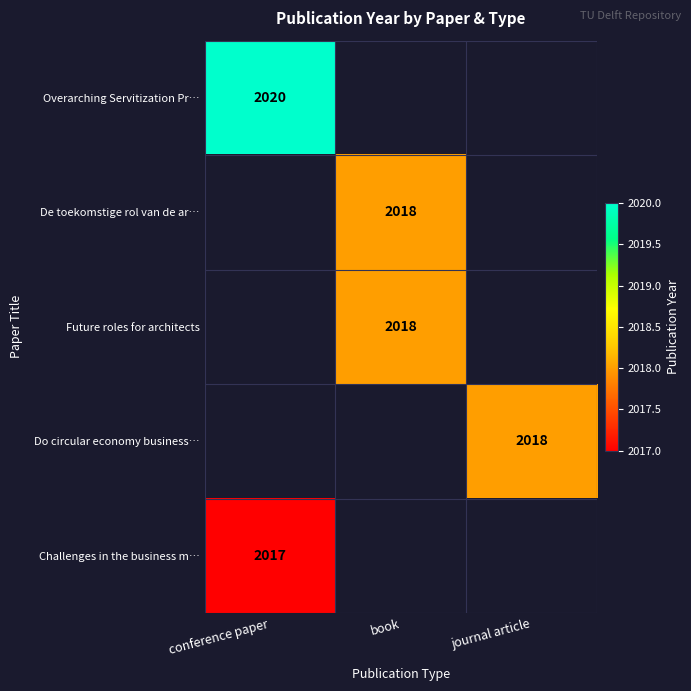

Is it true that Overarching Servitization Pr… equals 2736 at conference paper?

False